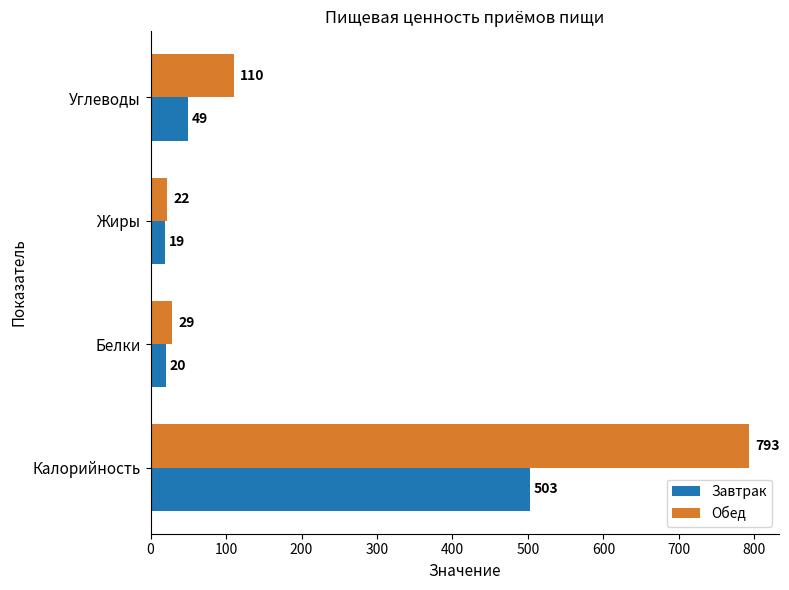

Read the Обед value at Белки, to the nearest 50.

50